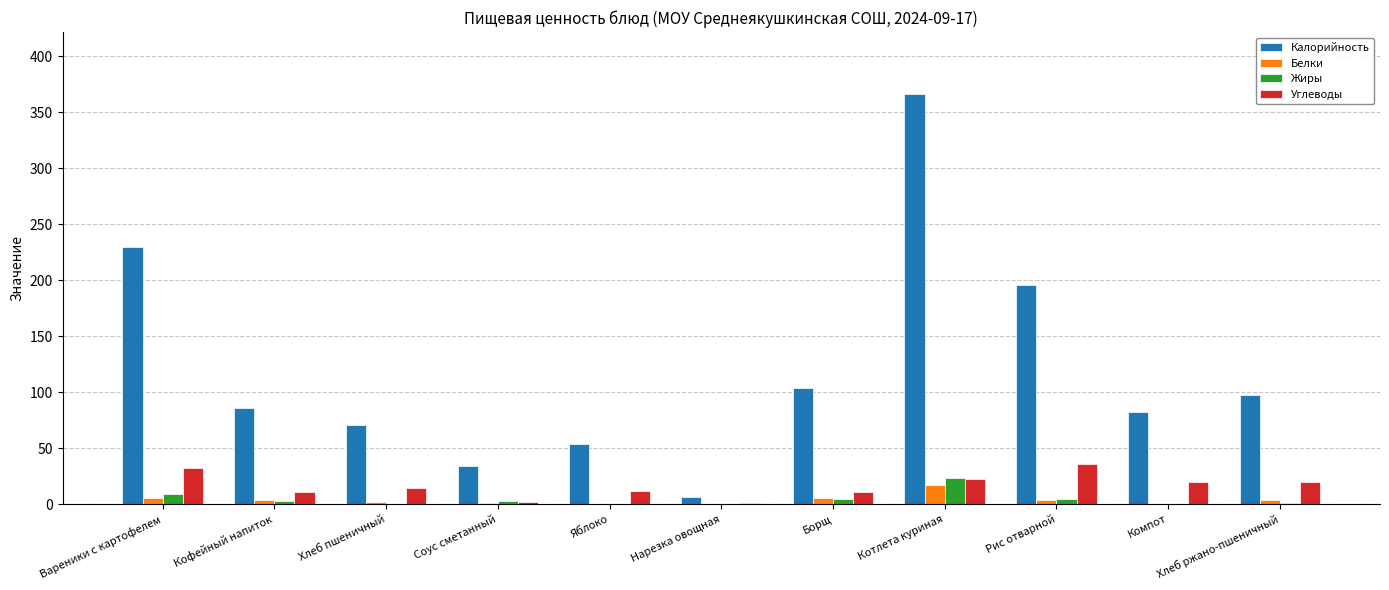

What is the approximate value of Белки at Котлета куриная?

17.1